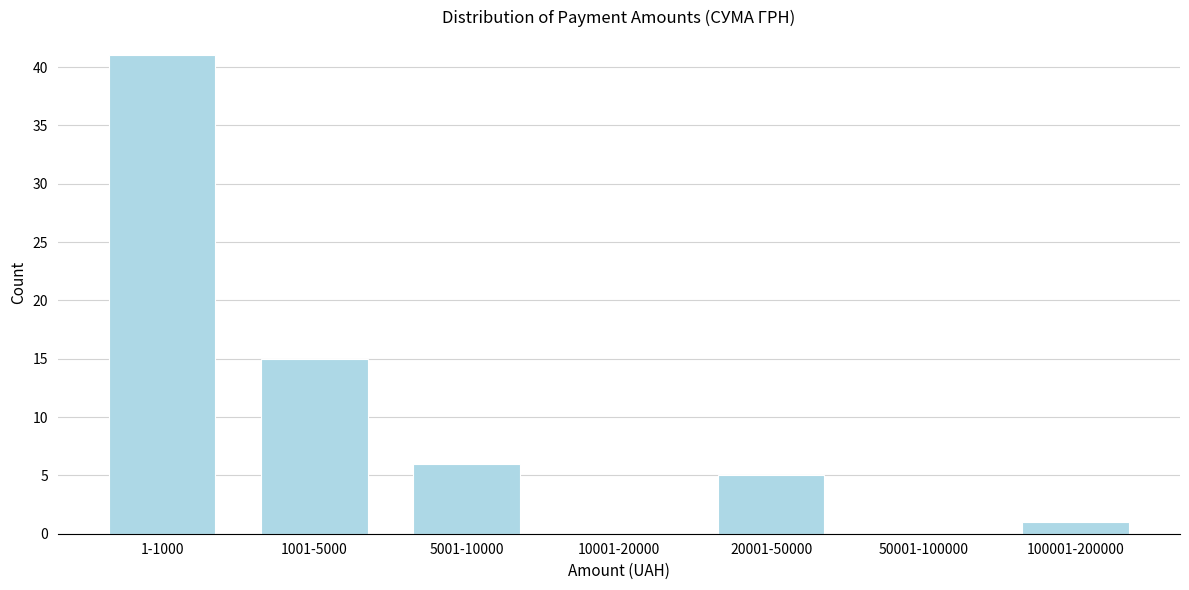

Reading left to right, list all the values displayed in this chart.

1-1000=41	1001-5000=15	5001-10000=6	10001-20000=0	20001-50000=5	50001-100000=0	100001-200000=1